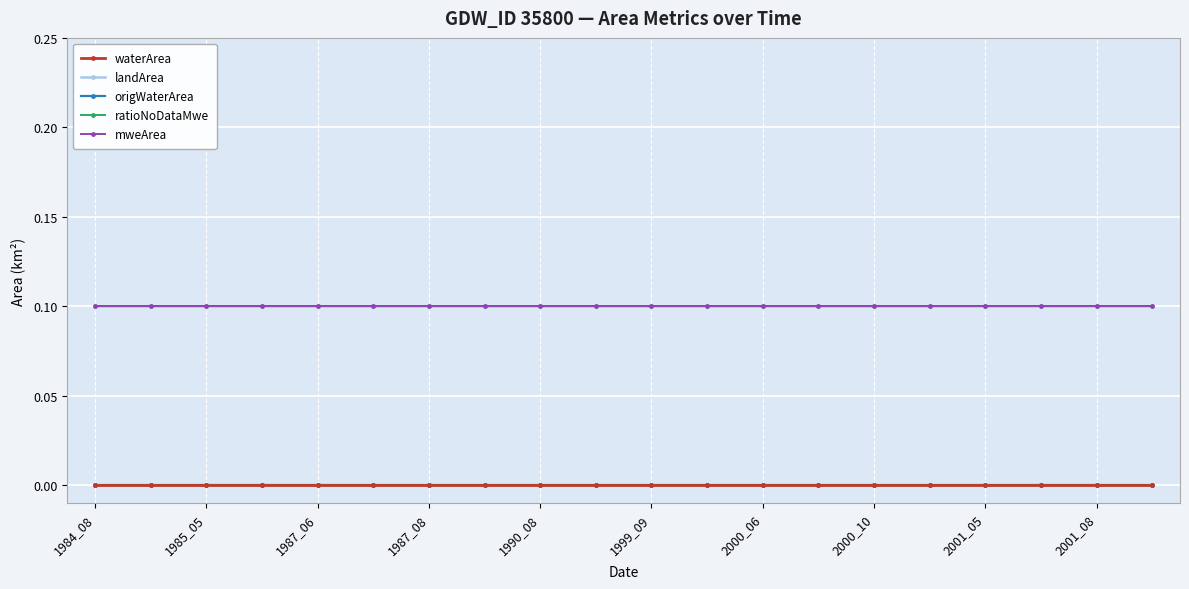

Which series has the widest spread of values?

waterArea